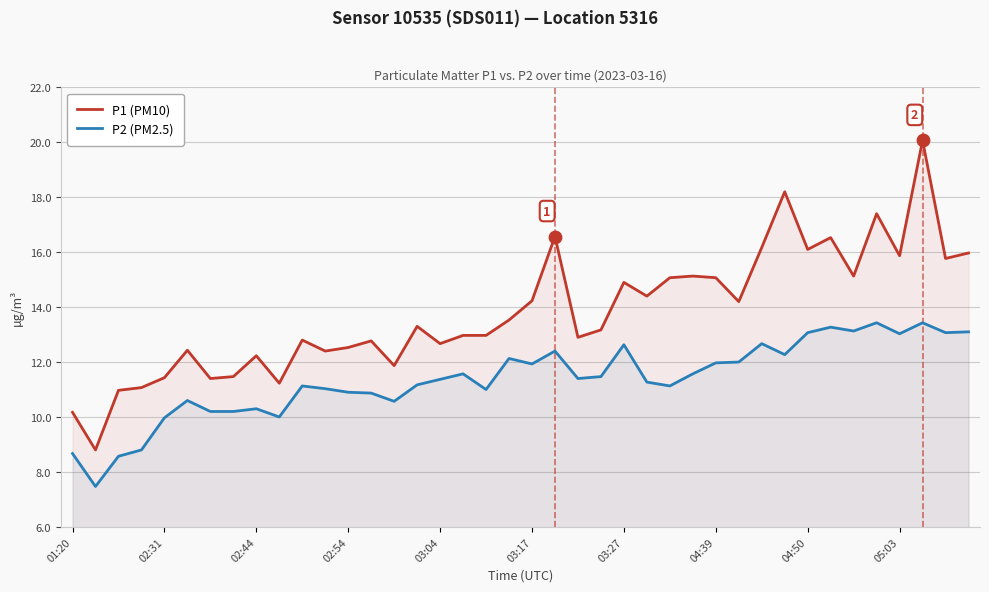

Which series has the widest spread of Y values?

P1 (PM10)